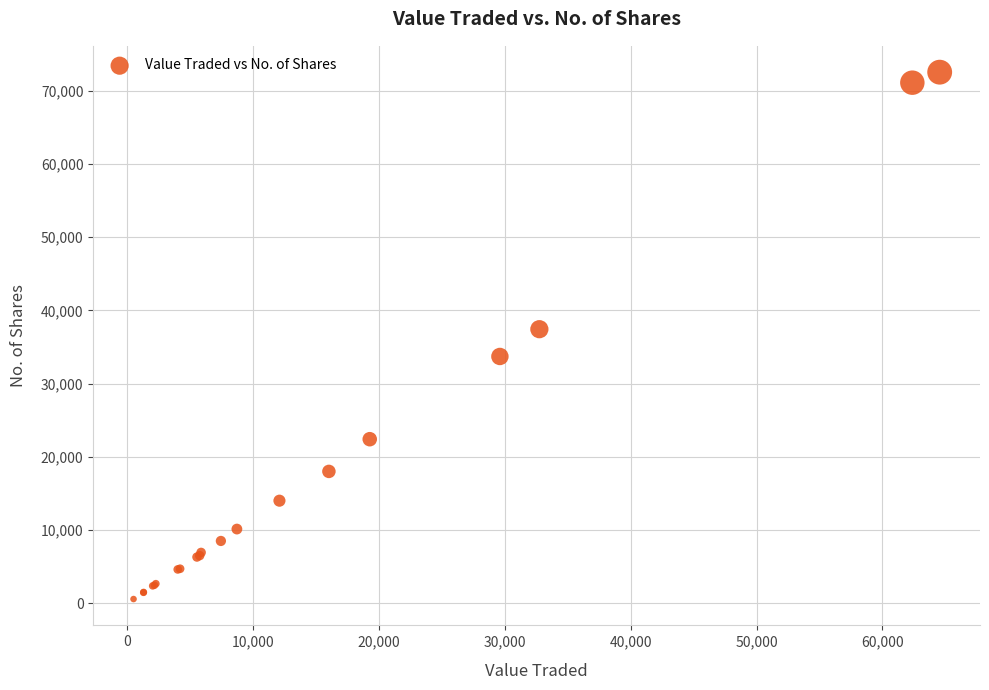

What Y value in the scatter plot is closest to 36549?

37426